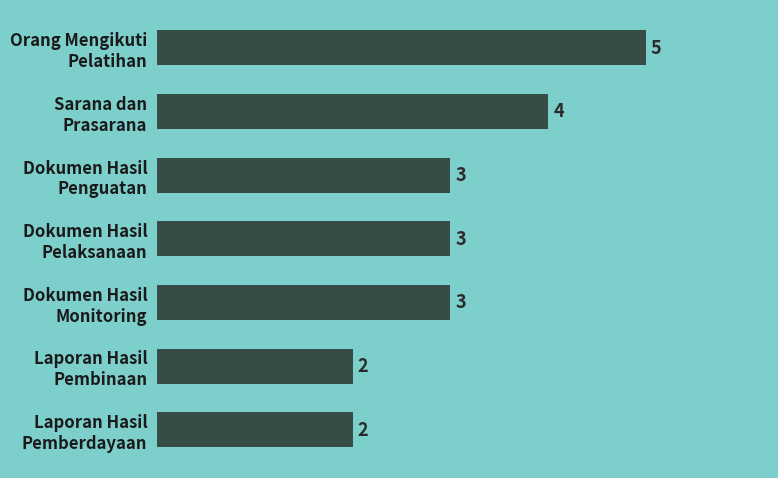

What is the difference between the maximum and minimum values?

3